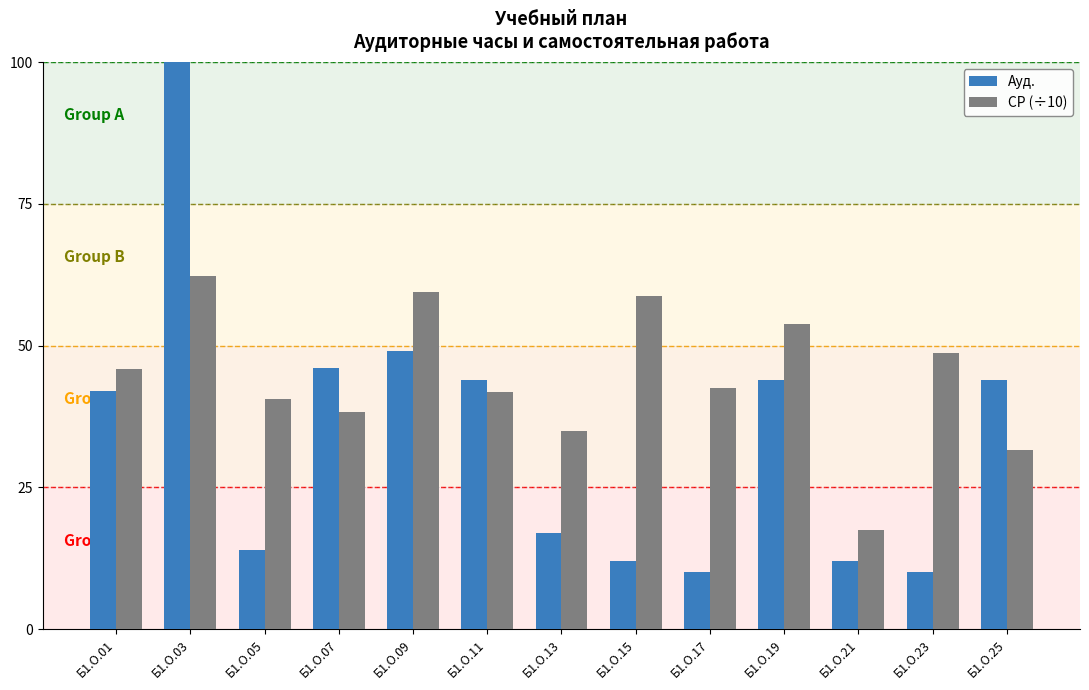

How many groups of bars are there?

13